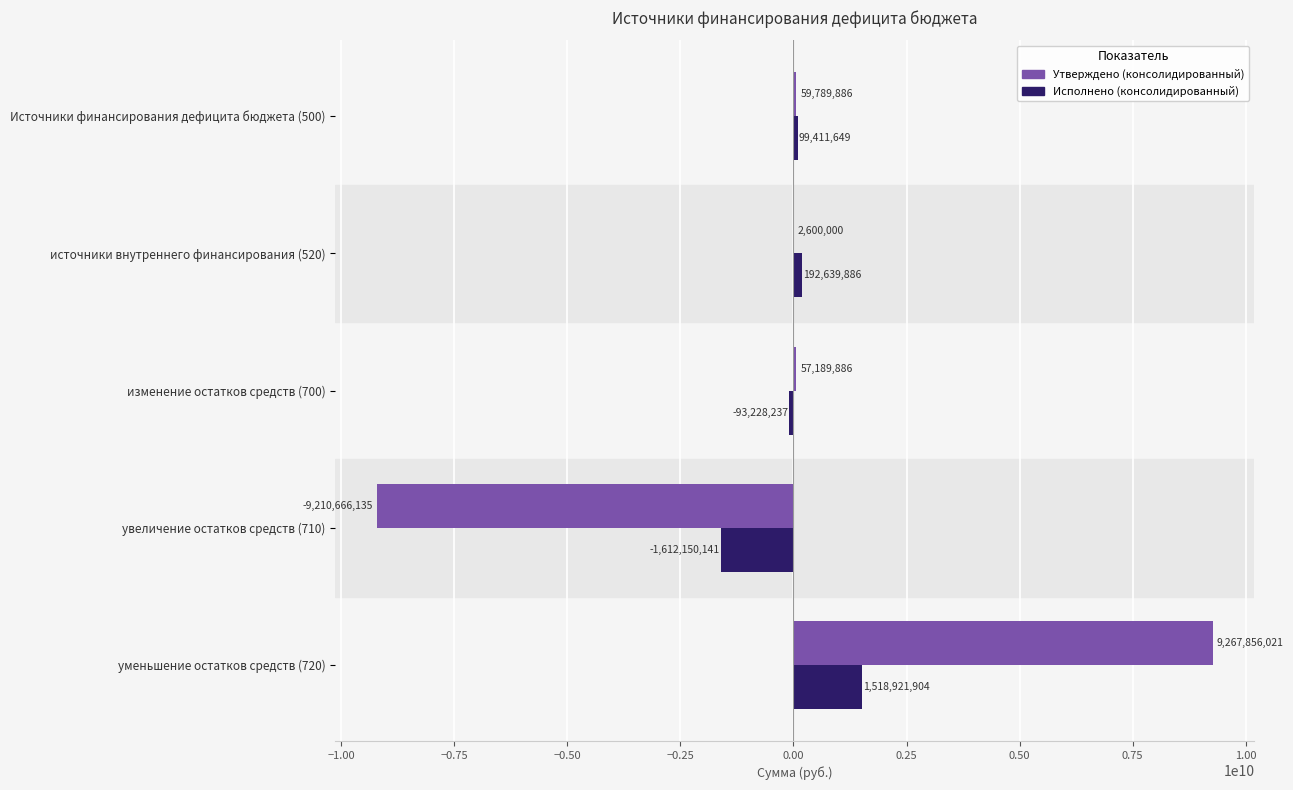

What is the greatest value displayed?

9267856020.8